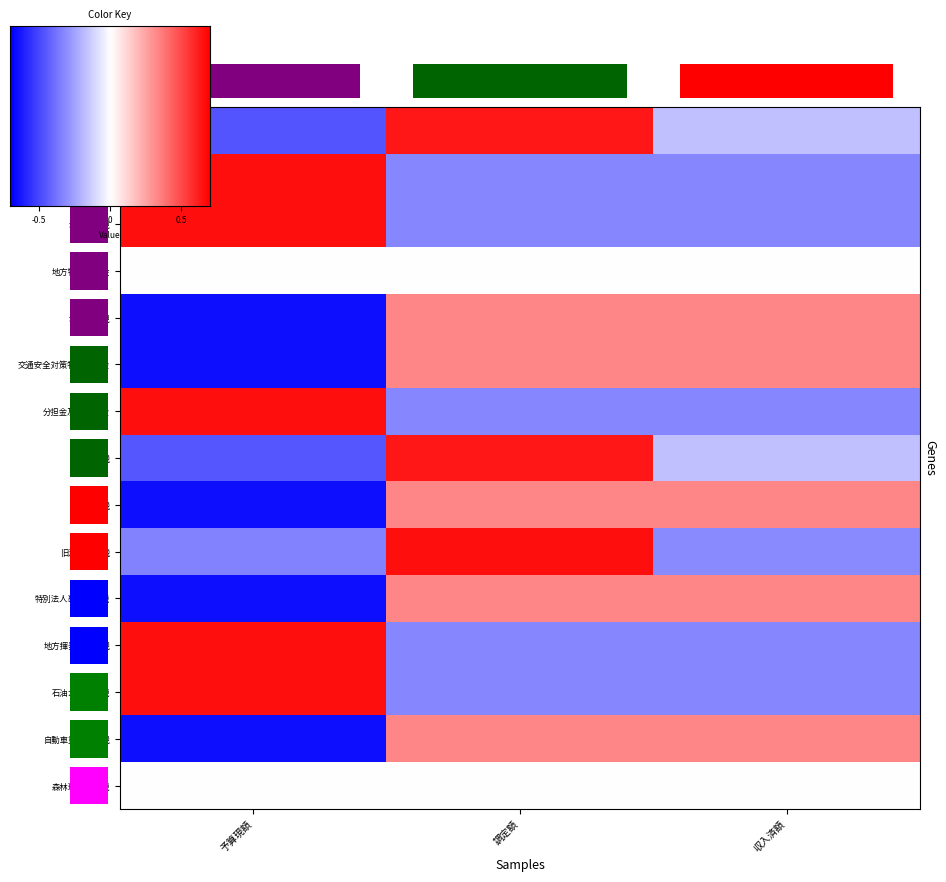

What is the sum of the 石油ガス譲与税 values at 調定額 and 予算現額?

0.7